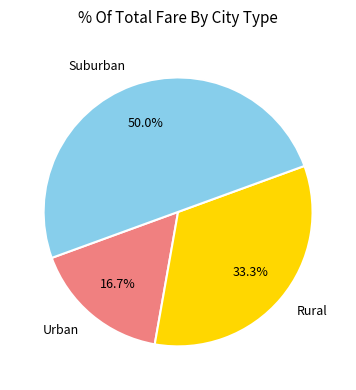

What is the smallest slice in the pie chart?

Urban